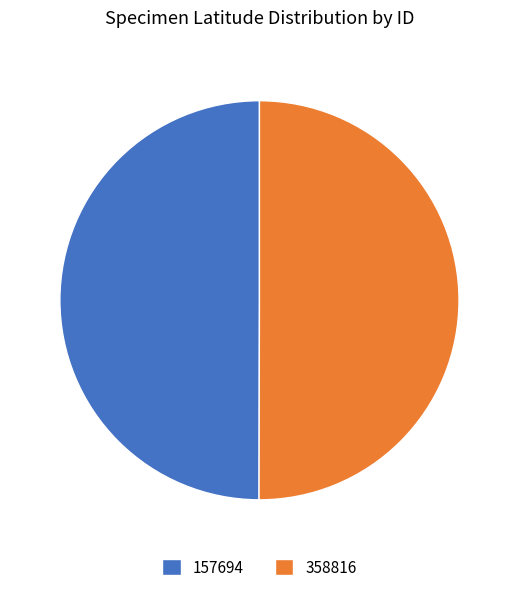

Combined, do 358816 and 157694 account for over 50%?

Yes